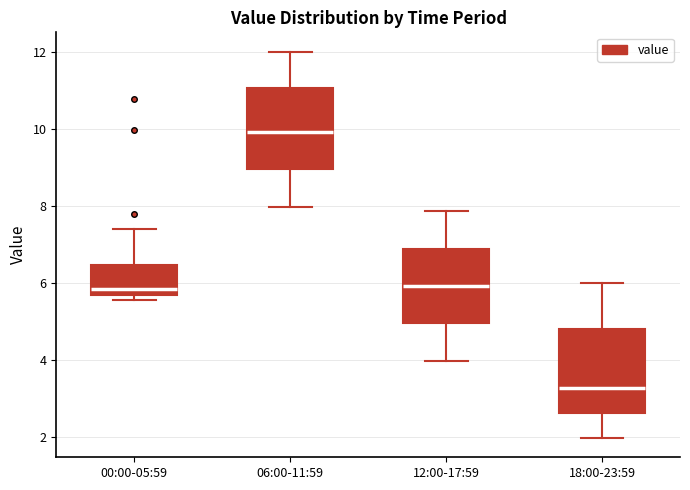

Which box has the highest median line?

06:00-11:59